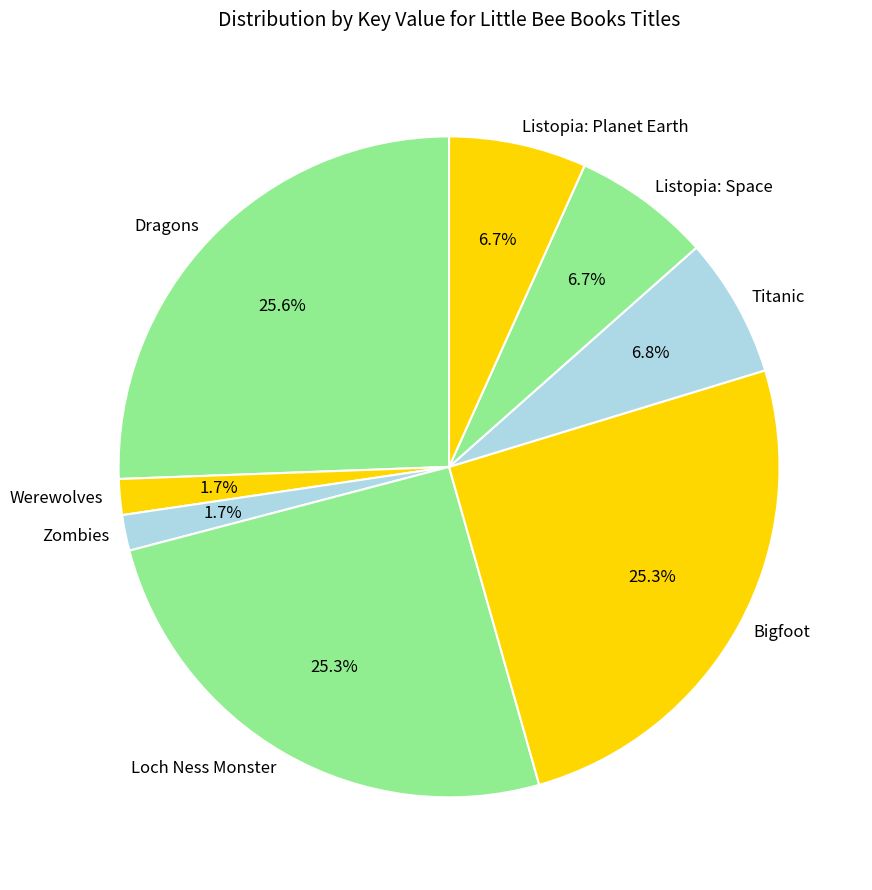

To the nearest percent, what percentage of the pie is Listopia: Planet Earth?

7%